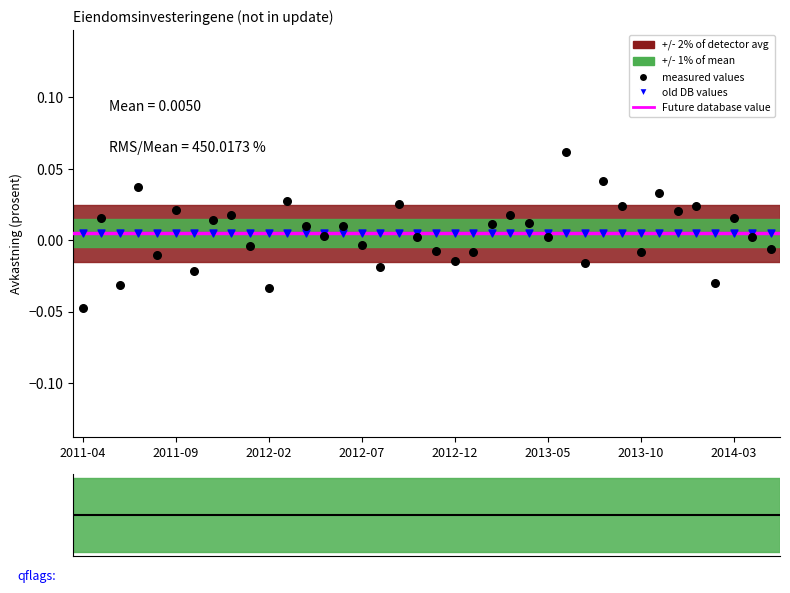

Which series reaches the minimum Y coordinate?

measured values